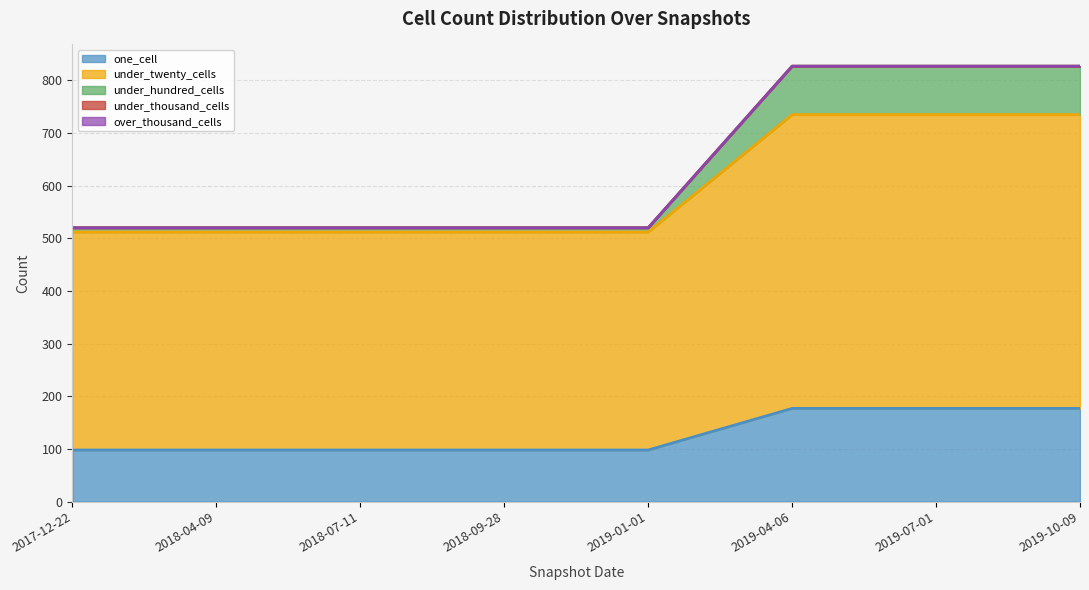

At which category is the sum across all series the highest?

2019-04-06